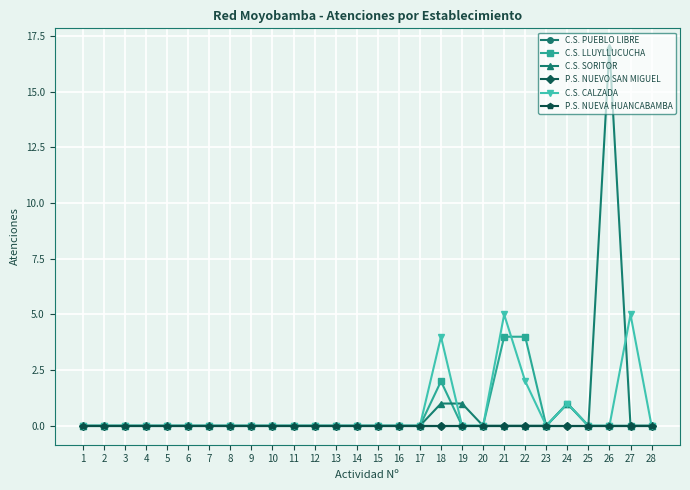

Is the value of C.S. PUEBLO LIBRE at 7 greater than the value of C.S. SORITOR at 18?

No